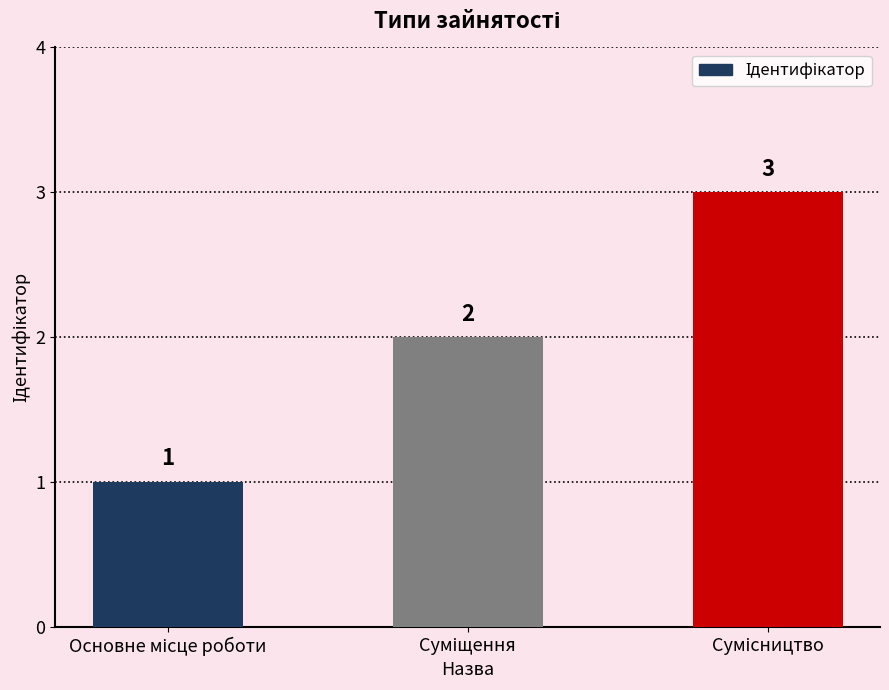

What is the value of the 3rd bar from the left?

3